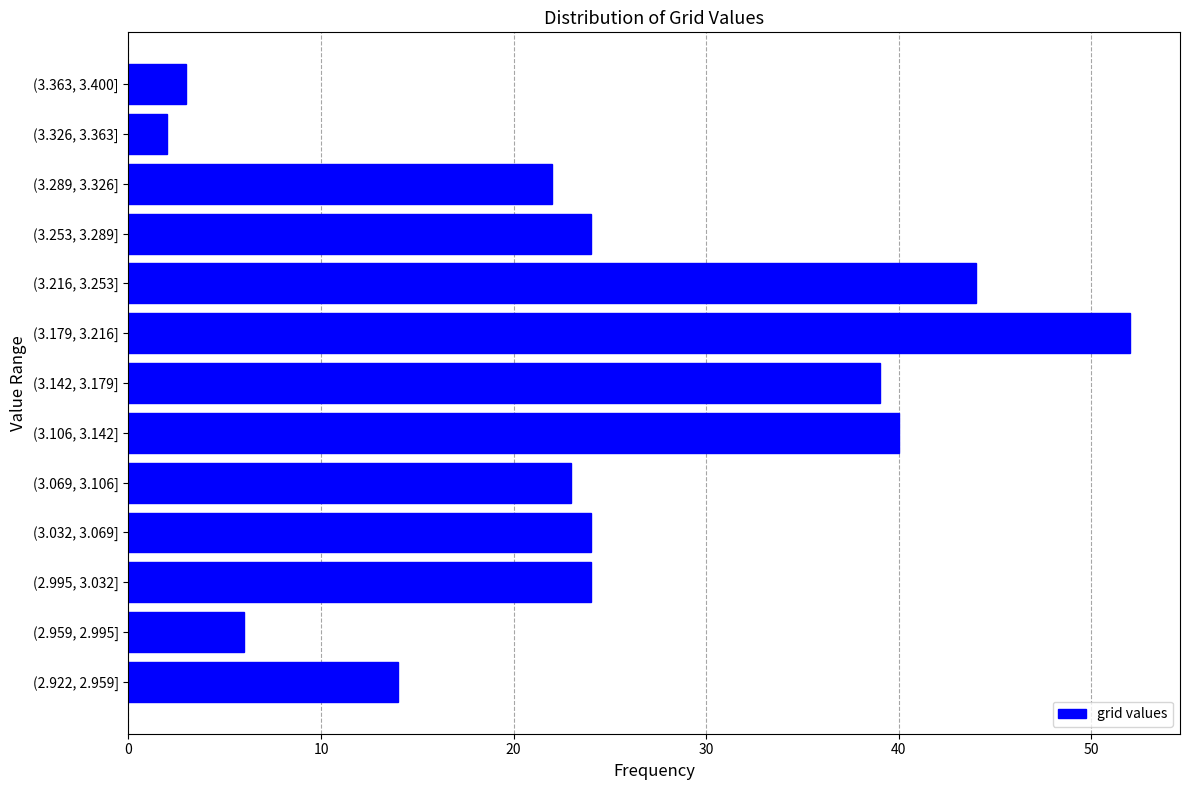

Reading bottom to top, transcribe all the data shown in this chart.

14	6	24	24	23	40	39	52	44	24	22	2	3